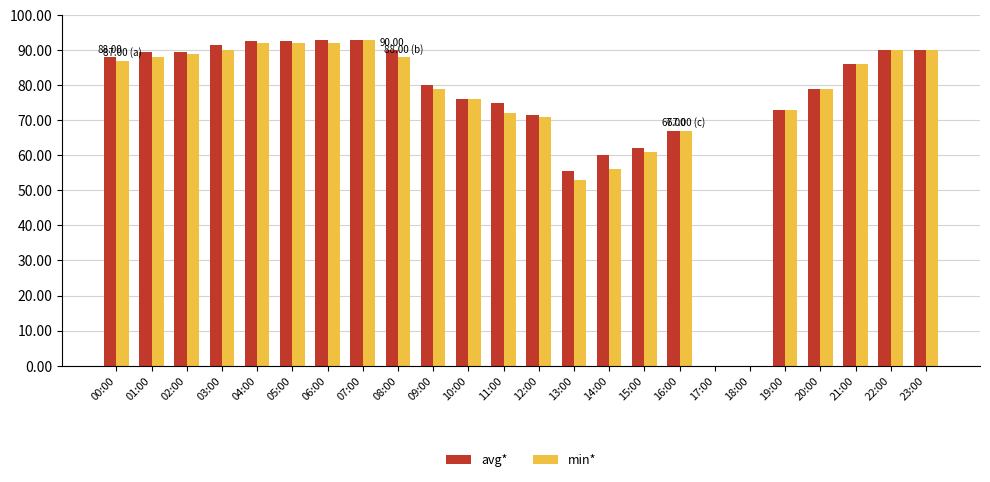

What is the difference between the avg* values at 03:00 and 11:00?

16.5